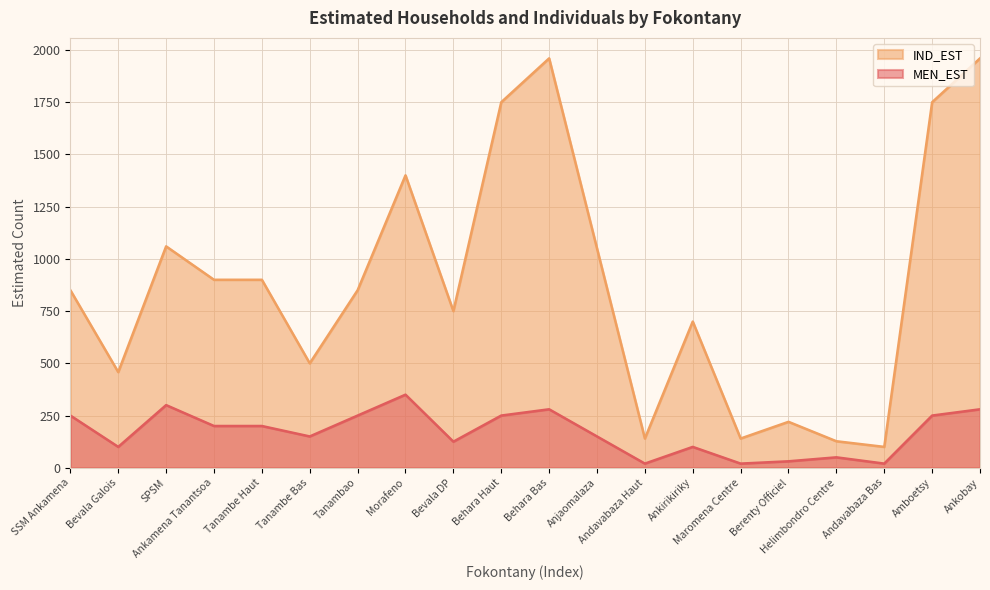

Reading left to right, extract all data points from this chart.

MEN_EST: 250	100	300	200	200	150	250	350	125	250	280	150	20	100	20	31	50	20	250	280
IND_EST: 850	458	1060	900	900	500	850	1400	750	1750	1960	1050	140	700	140	220	127	100	1750	1960